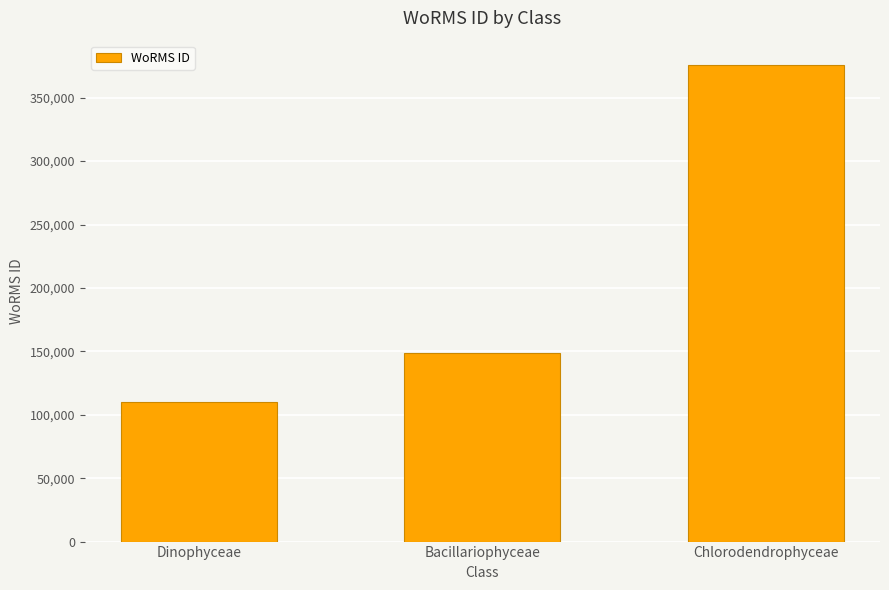

Reading right to left, what are all the values shown in this chart?

Chlorodendrophyceae=376158	Bacillariophyceae=149069	Dinophyceae=109711